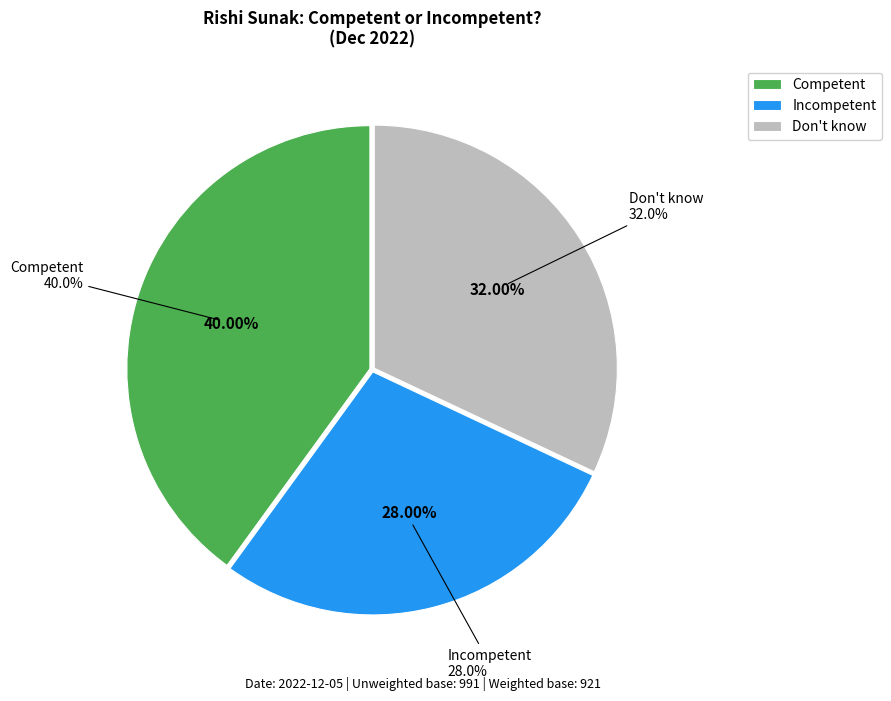

What percentage is the Competent slice, to the nearest percent?

40%